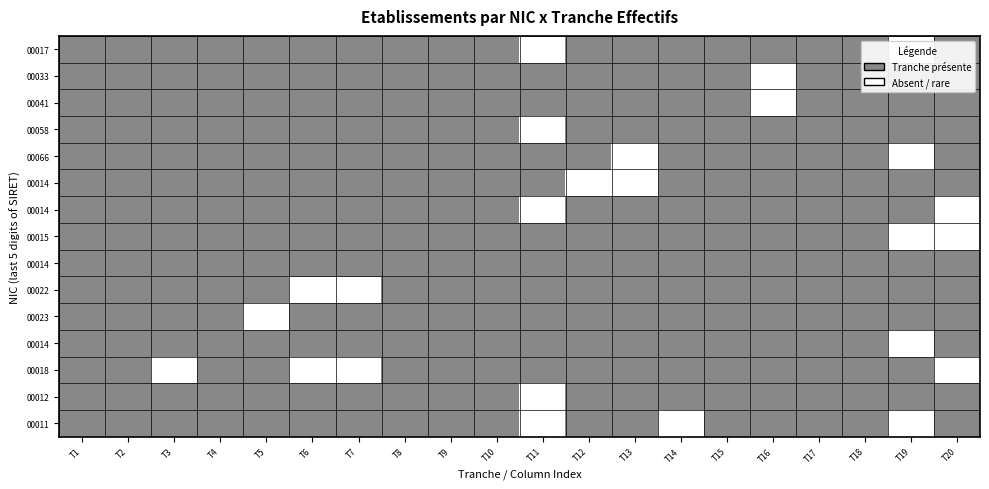

What is the greatest value displayed?

1